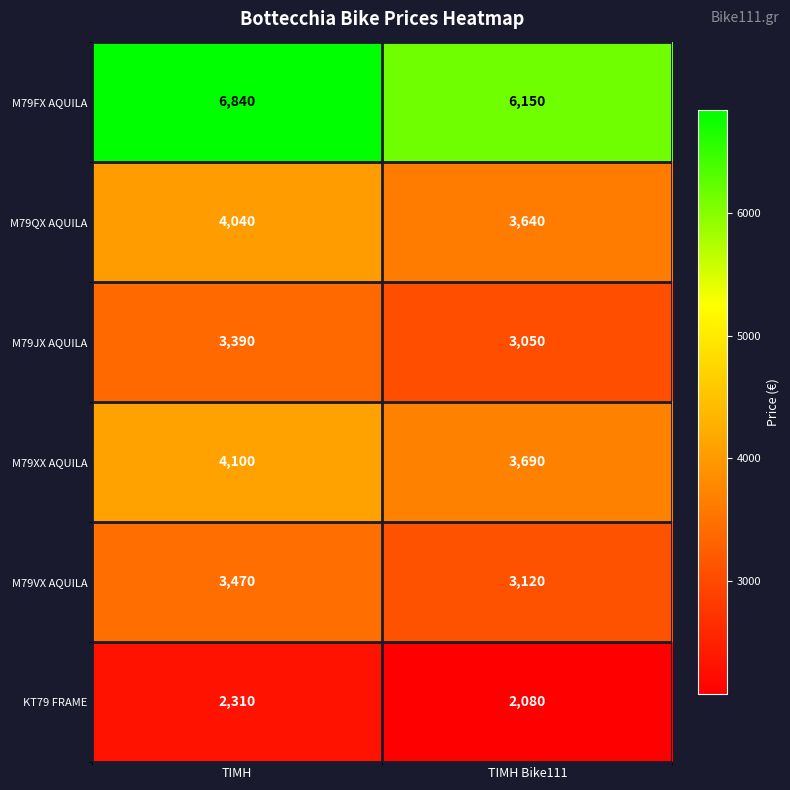

Which series has the largest total across all categories?

M79FX AQUILA